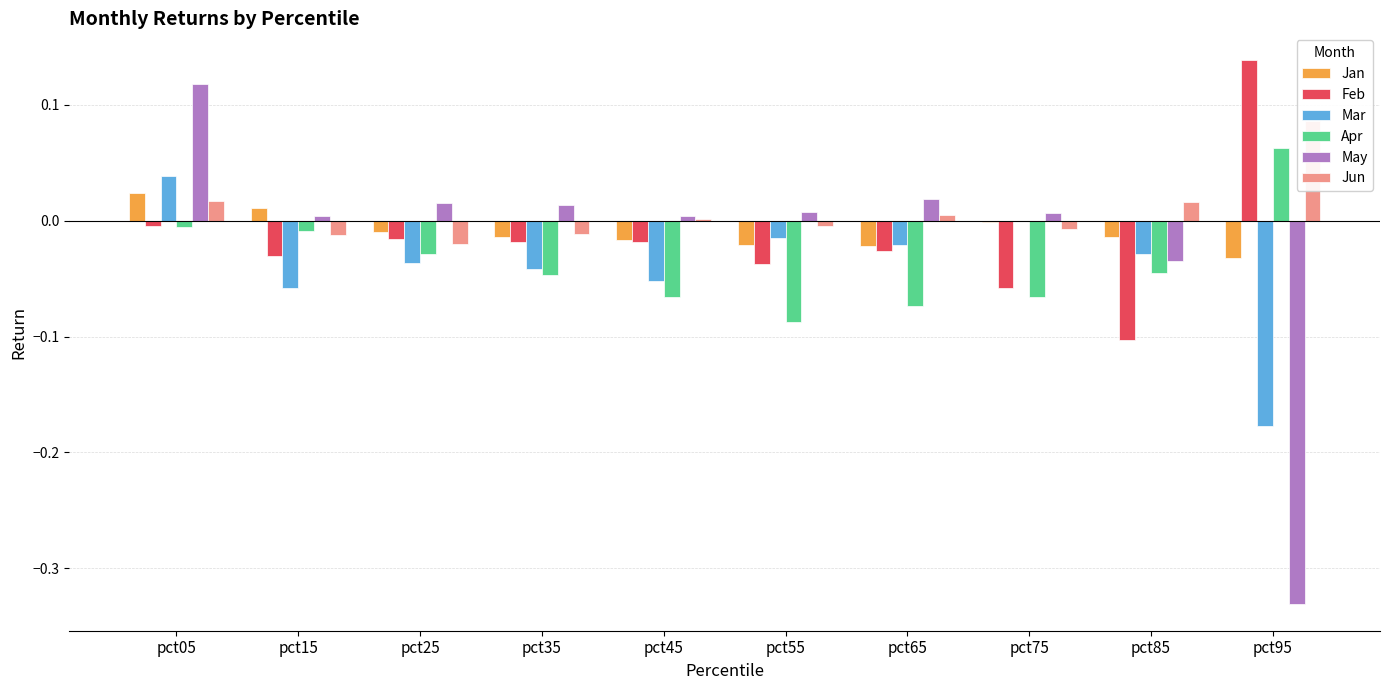

What is the maximum value for Apr?

0.1